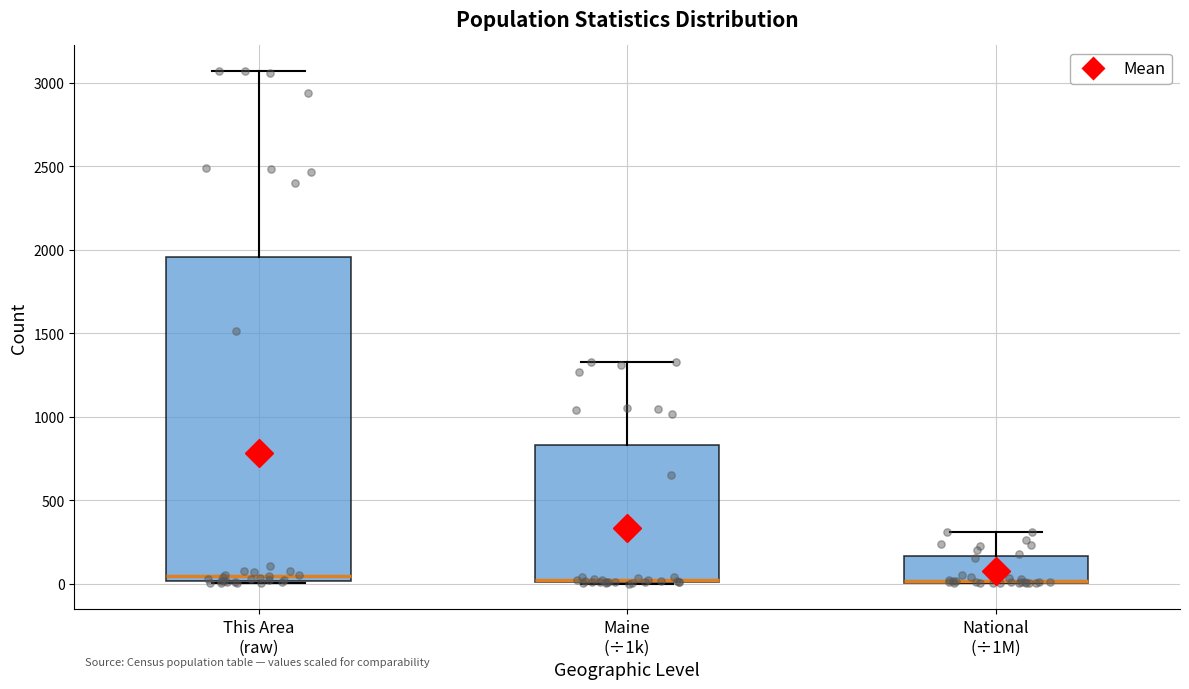

Comparing the boxes themselves (not the whiskers), which one is the tallest?

This Area (raw)